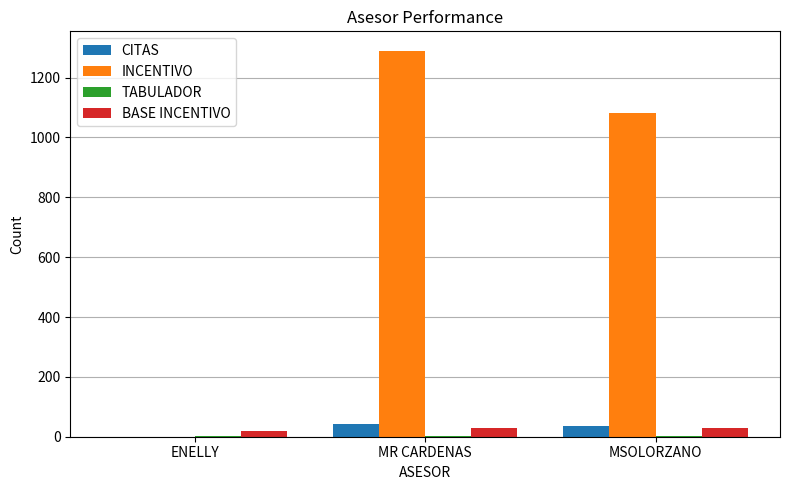

Which series has the largest total across all categories?

INCENTIVO